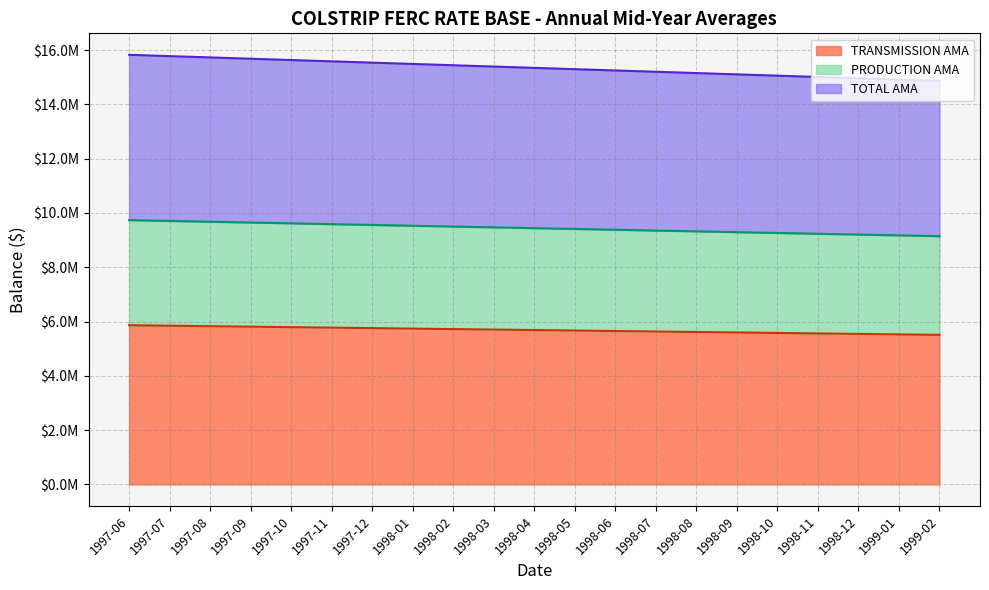

True or false: PRODUCTION AMA has a value of 3301692.0 at 1998-09.

False